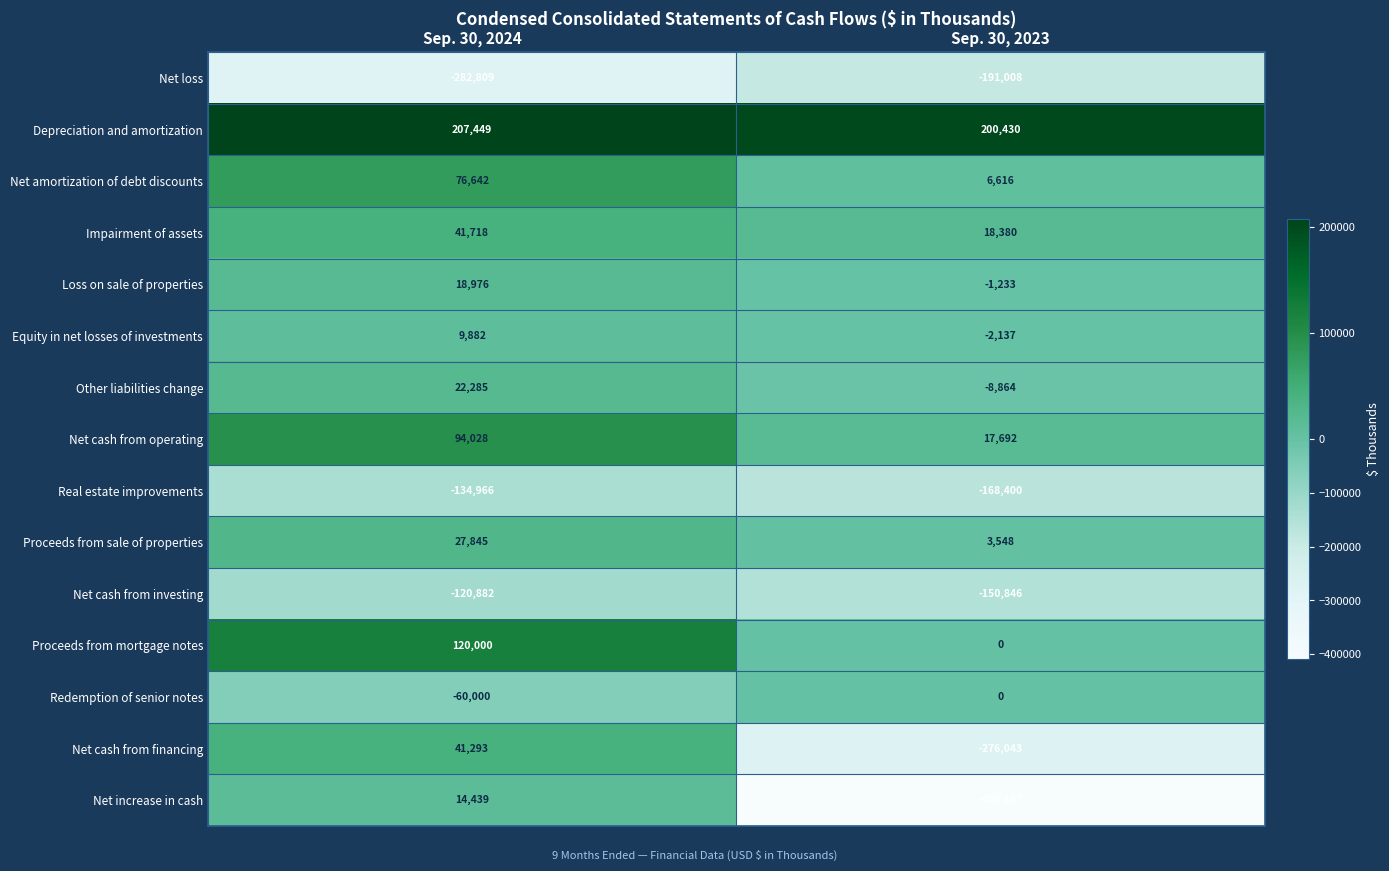

Rank the series at Sep. 30, 2024 from highest to lowest value.

Depreciation and amortization, Proceeds from mortgage notes, Net cash from operating, Net amortization of debt discounts, Impairment of assets, Net cash from financing, Proceeds from sale of properties, Other liabilities change, Loss on sale of properties, Net increase in cash, Equity in net losses of investments, Redemption of senior notes, Net cash from investing, Real estate improvements, Net loss